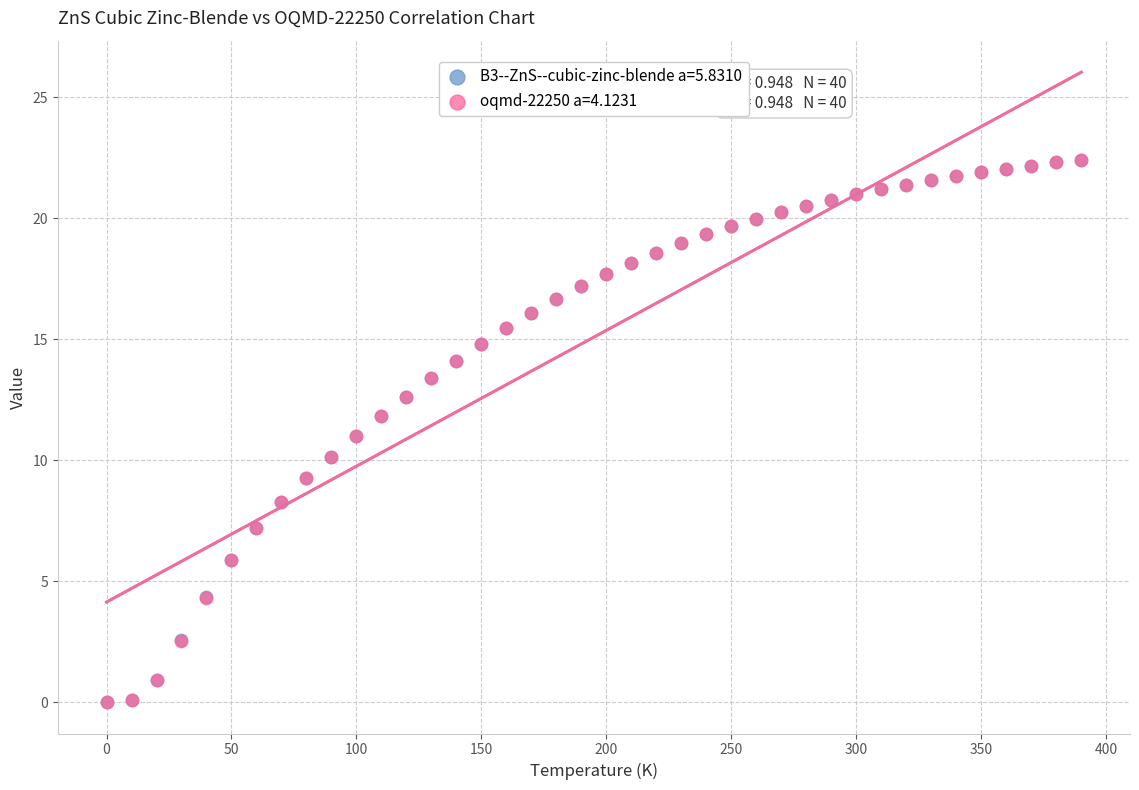

What are all the series names shown in the legend?

B3--ZnS--cubic-zinc-blende a=5.8310, oqmd-22250 a=4.1231